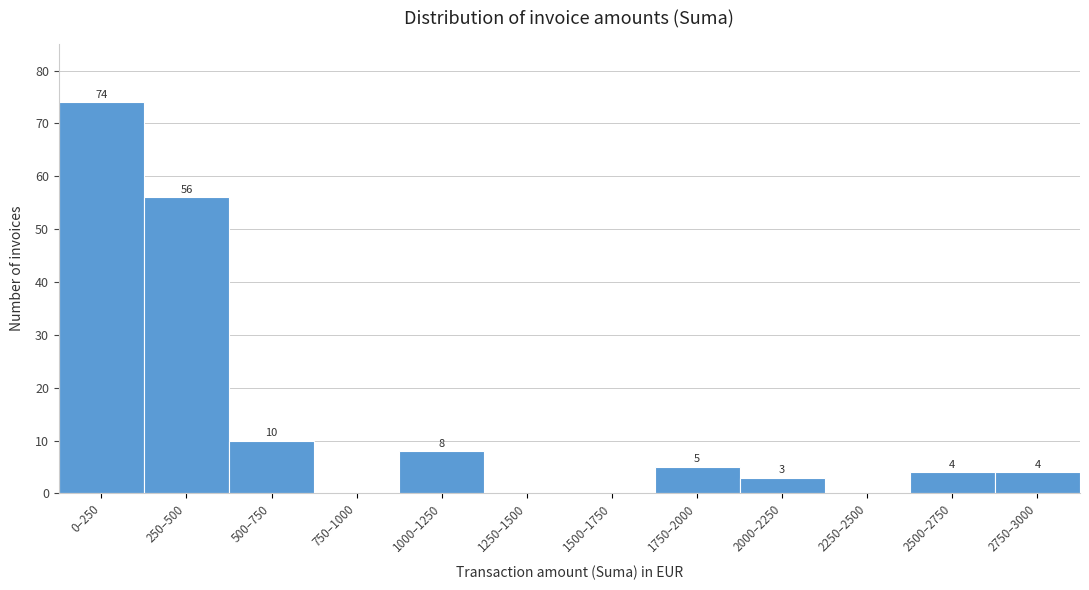

Reading left to right, transcribe all the data shown in this chart.

0–250=74	250–500=56	500–750=10	750–1000=0	1000–1250=8	1250–1500=0	1500–1750=0	1750–2000=5	2000–2250=3	2250–2500=0	2500–2750=4	2750–3000=4